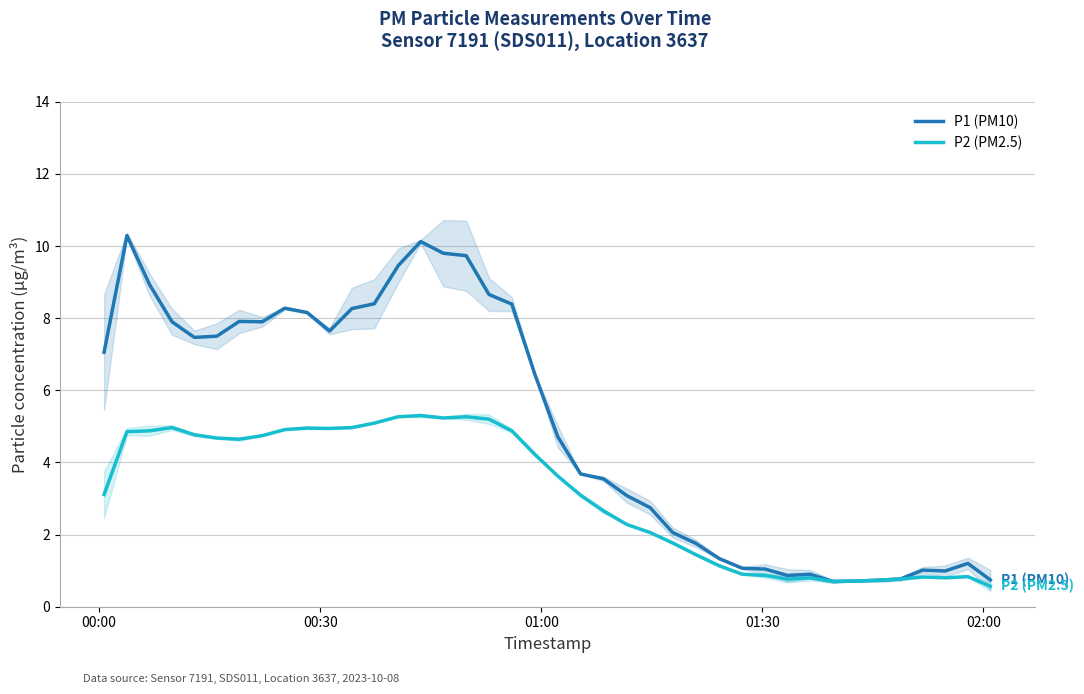

What is the minimum value for P2 (PM2.5)?

0.6